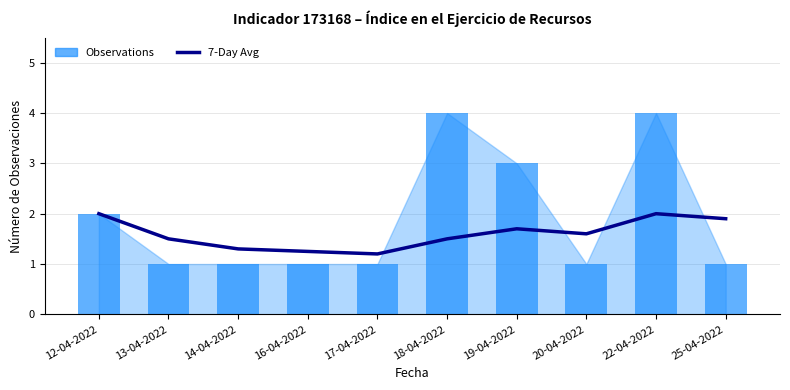

What are all the series names shown in the legend?

7-Day Avg, Observations